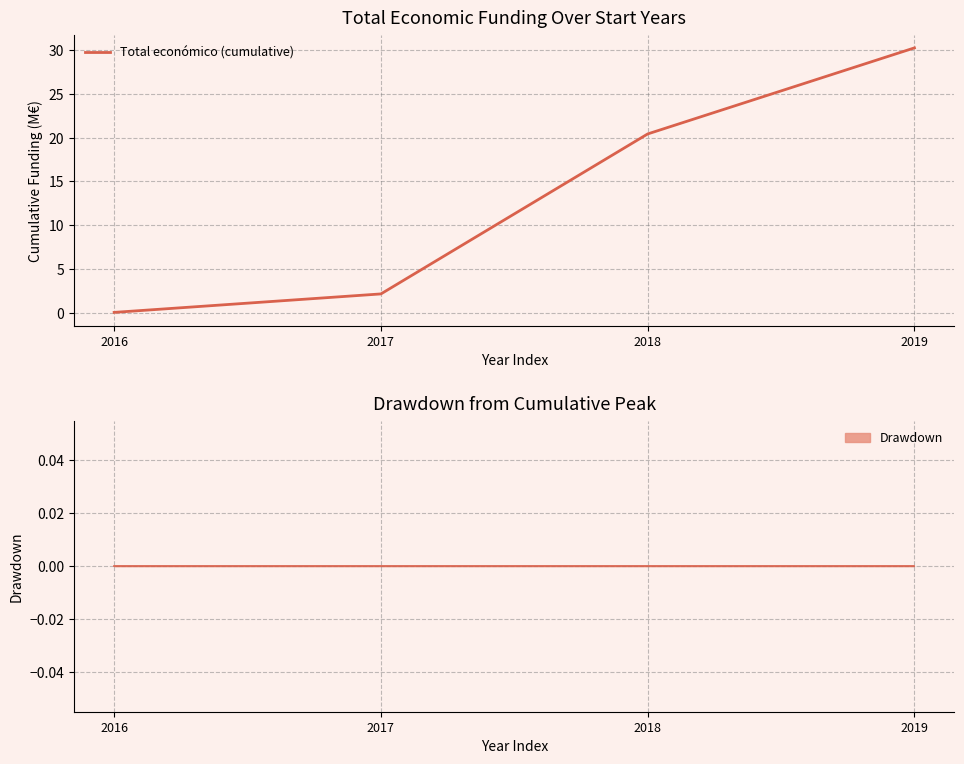

What is the sum of the values at 2017 and 2016?

2.2